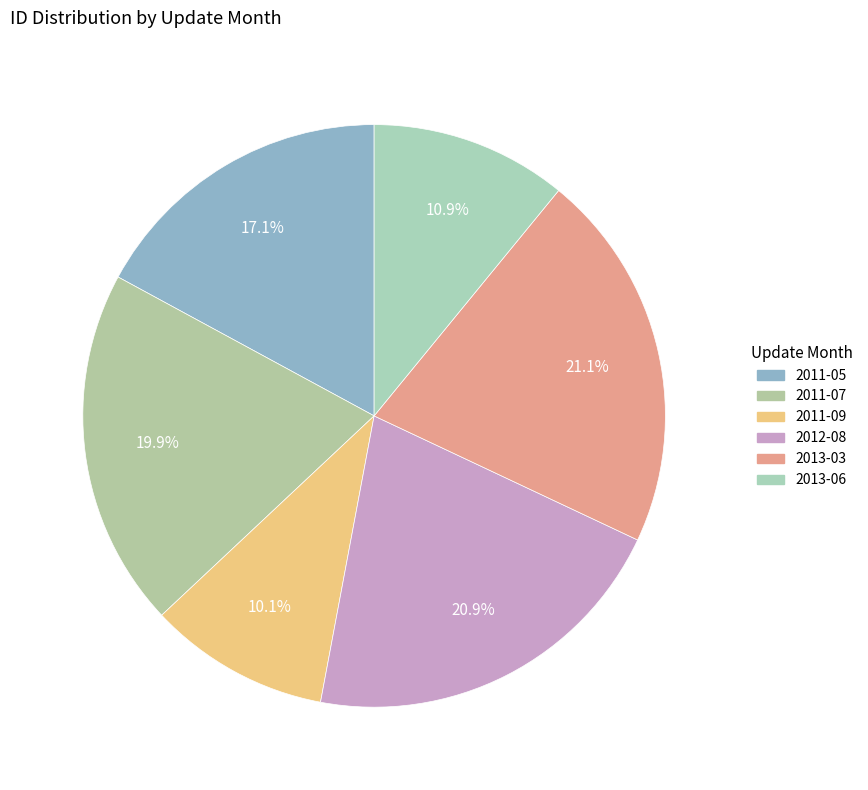

How many segments does this pie chart have?

6